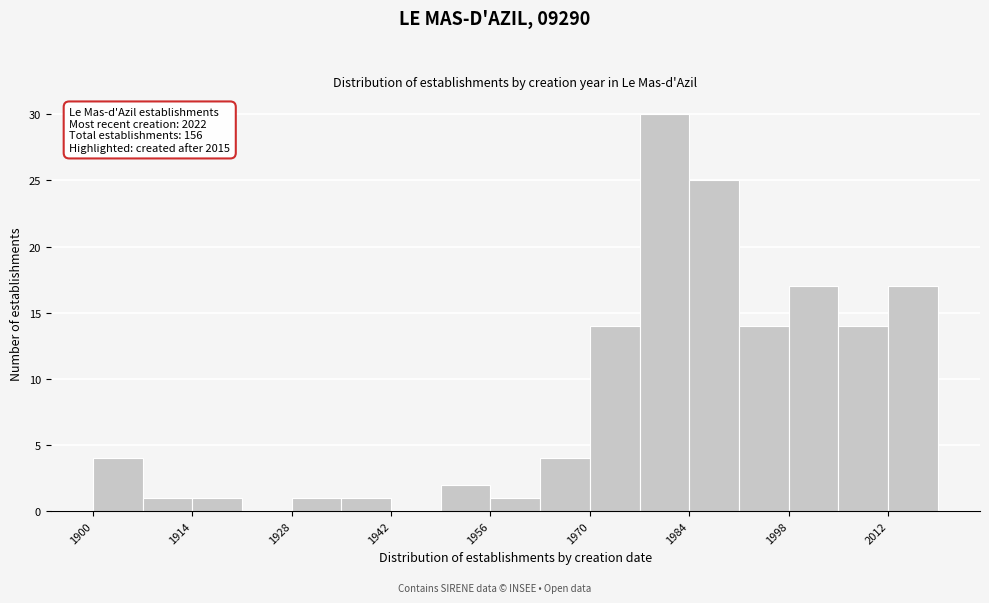

Read against the x-axis, roughly where is the centre of the tallest bar?

1980